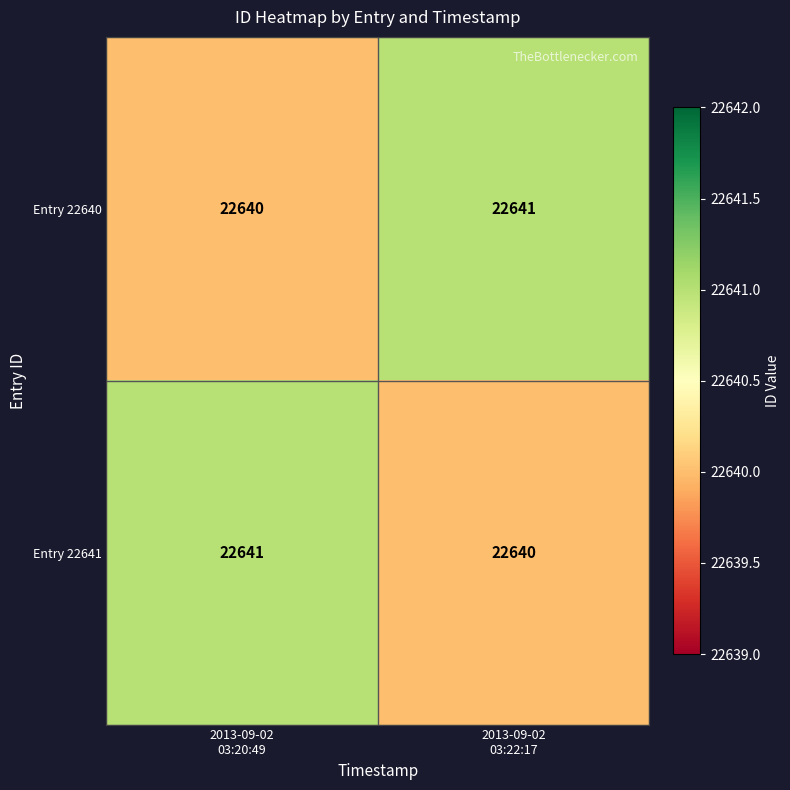

What is the lowest value of the Entry 22641 series?

22640